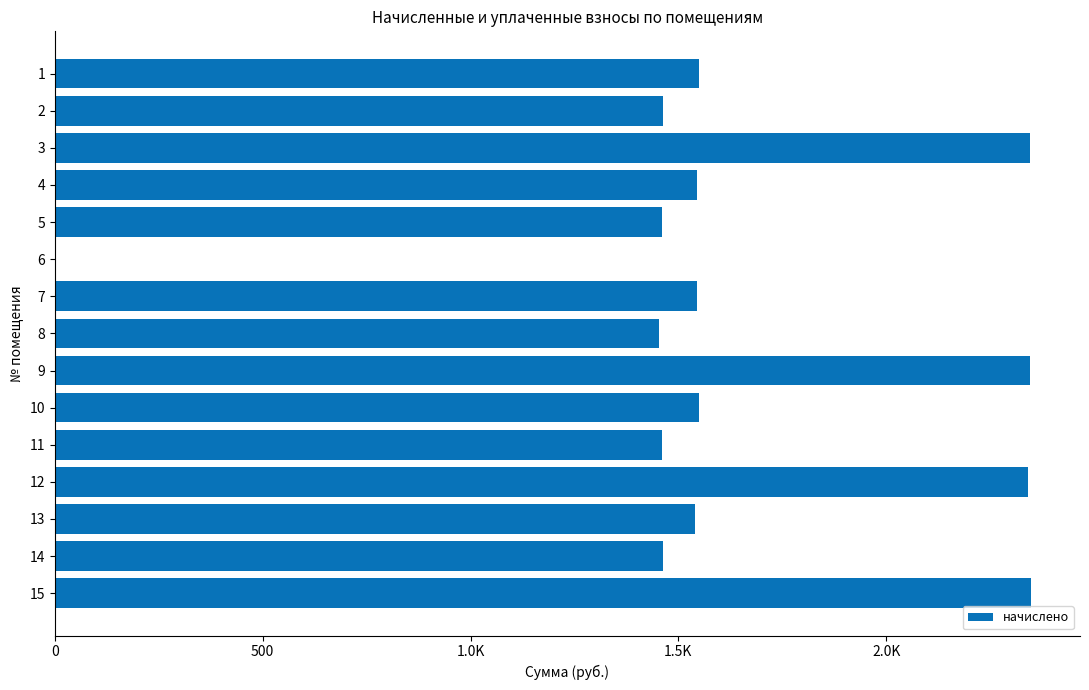

Is it true that the value at 11 is 3270.1?

False